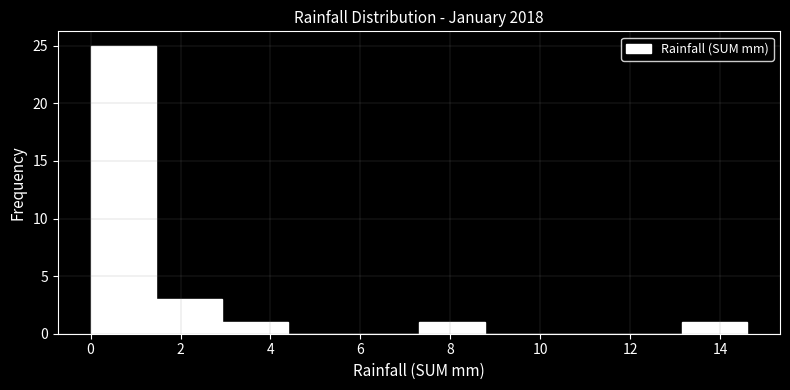

How tall is the bar that spans 1.46 to 2.92 on the x-axis? Neither the bar edges nor the heights are printed on the chart, so give them approximately, as read against the axes.

3